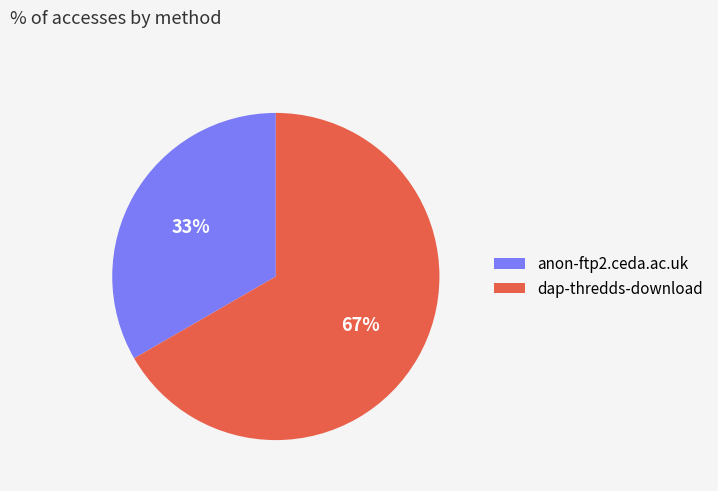

Approximately how many times larger is the value at anon-ftp2.ceda.ac.uk compared to dap-thredds-download?

0.5